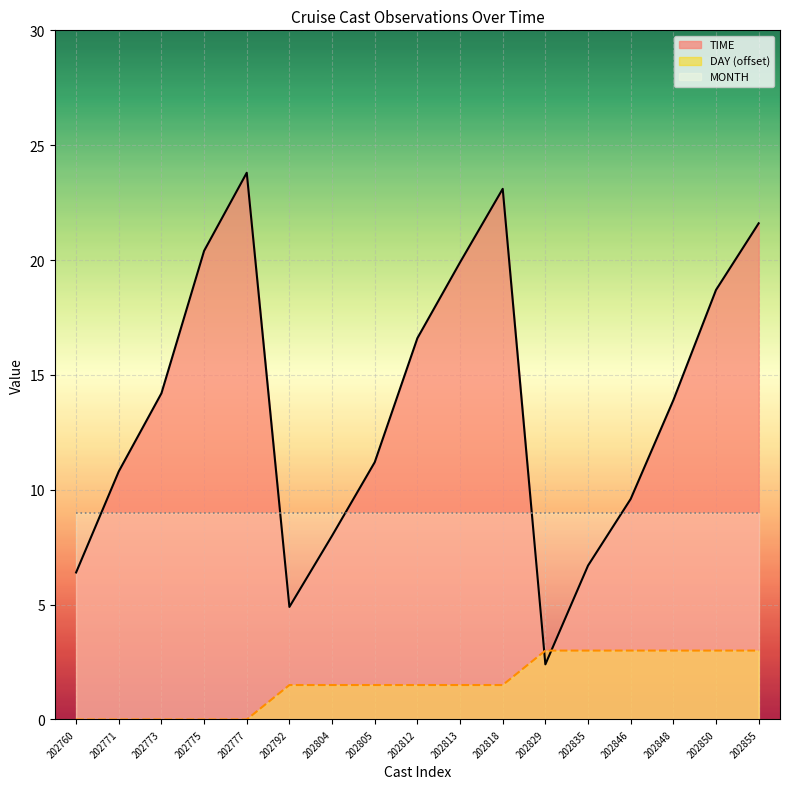

At 202775, list the series in order from smallest to largest.

DAY (offset), MONTH, TIME